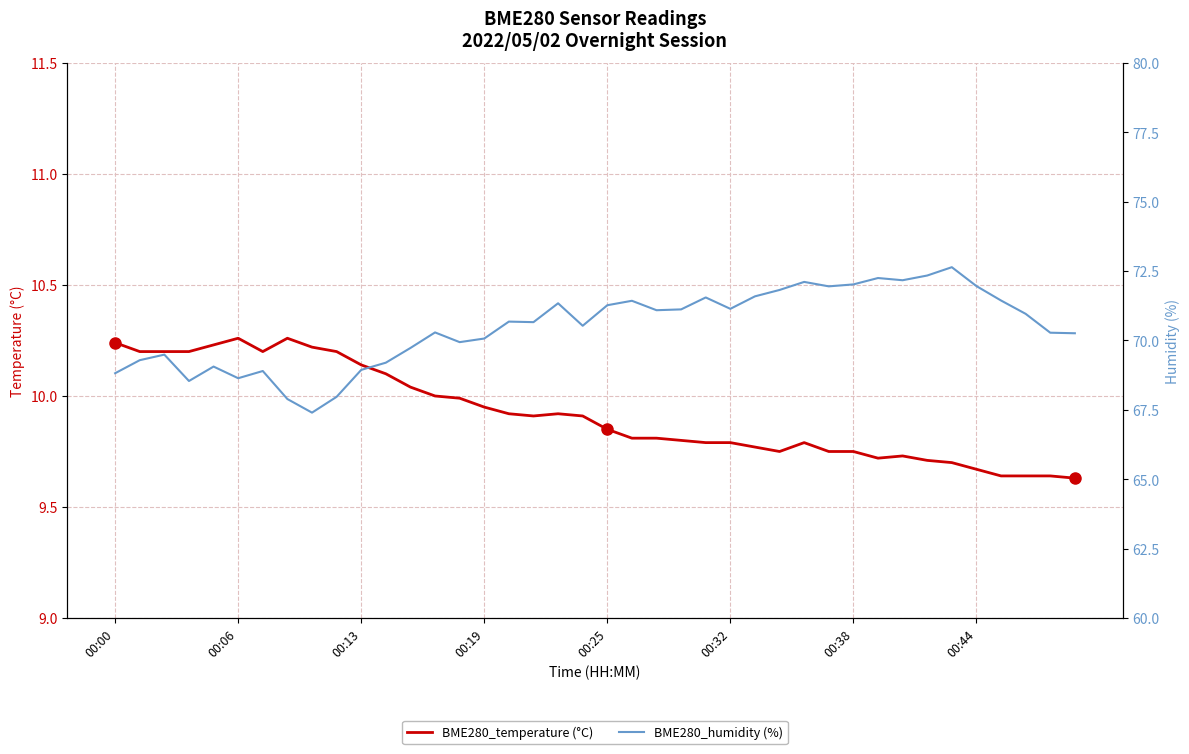

List the series in order of their peak value, lowest first.

BME280_temperature (°C), BME280_humidity (%)